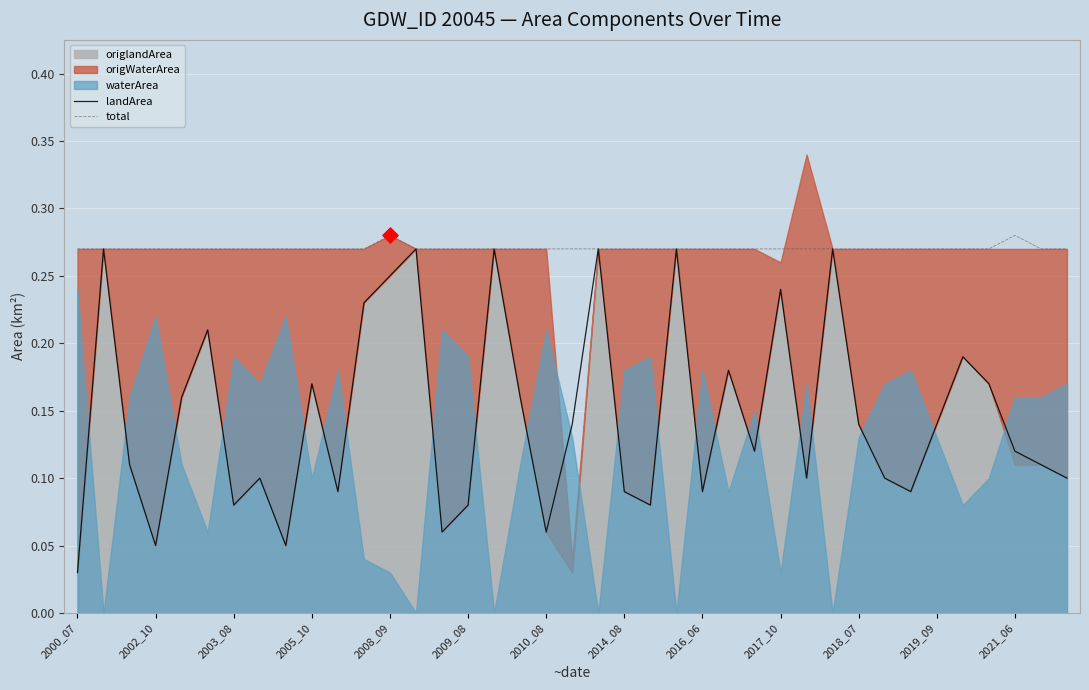

The total series shows 0.1 at 2010_08. True or false?

False